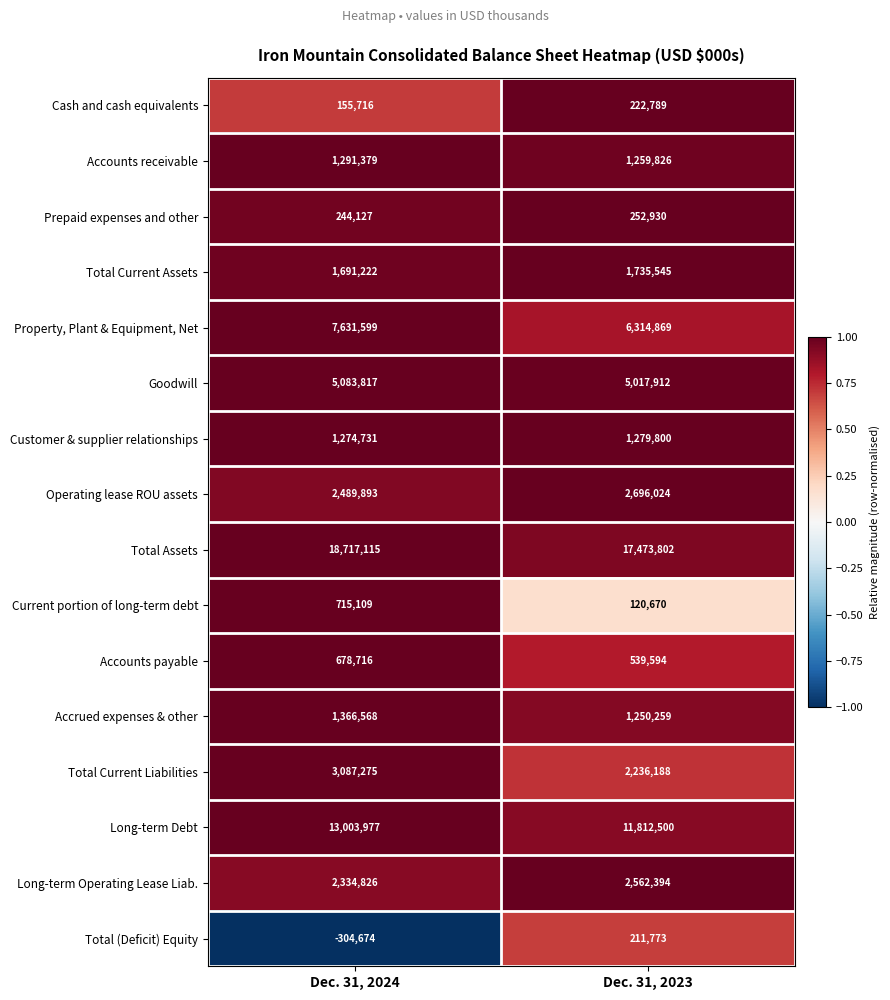

Count the number of data series in this chart.

16